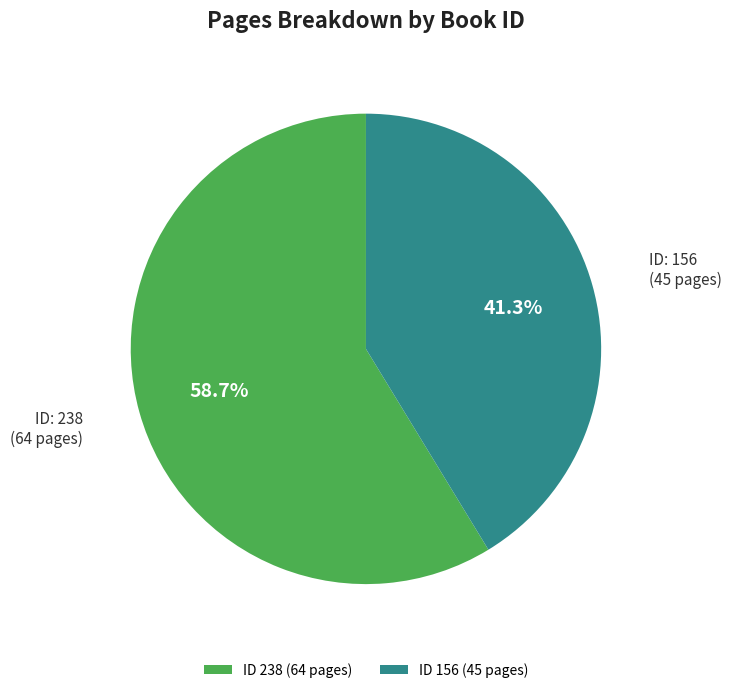

How many slices are in this pie chart?

2